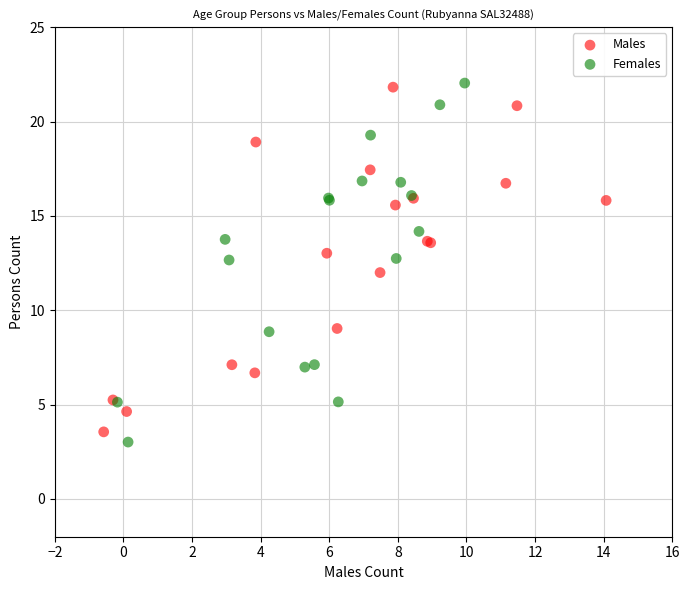

Which series has the largest Y range (max minus min)?

Females